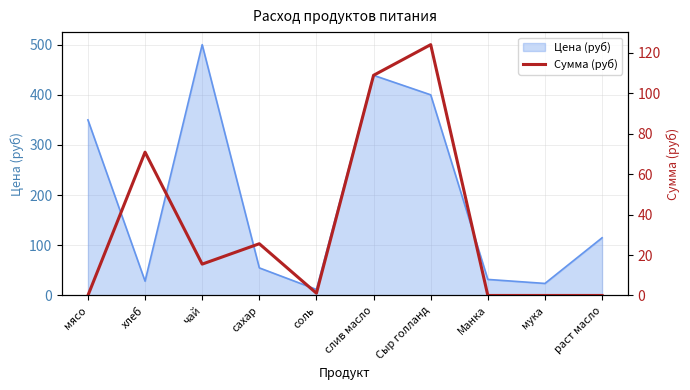

Which category has the lowest value in the Цена (руб) series?

соль